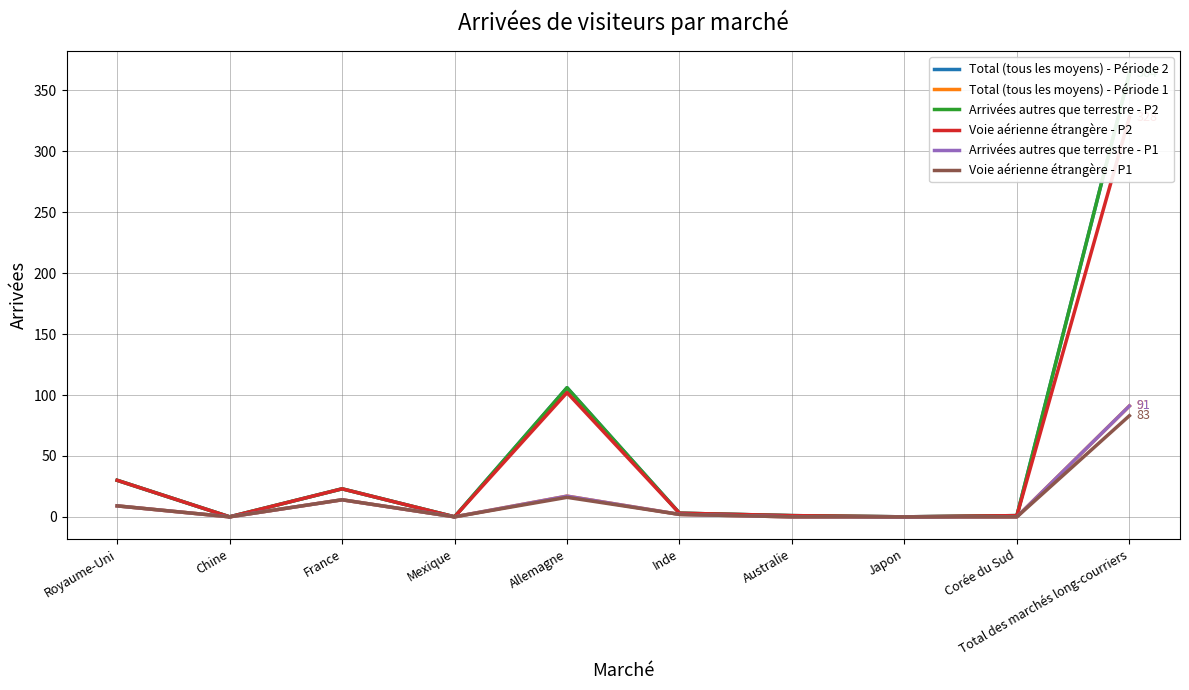

Reading left to right, transcribe all the data shown in this chart.

Total (tous les moyens) - Période 2: 30	0	23	0	106	3	1	0	1	364
Total (tous les moyens) - Période 1: 9	0	14	0	17	2	0	0	0	91
Arrivées autres que terrestre - P2: 30	0	23	0	106	3	1	0	1	364
Voie aérienne étrangère - P2: 30	0	23	0	102	3	1	0	1	328
Arrivées autres que terrestre - P1: 9	0	14	0	17	2	0	0	0	91
Voie aérienne étrangère - P1: 9	0	14	0	16	2	0	0	0	83